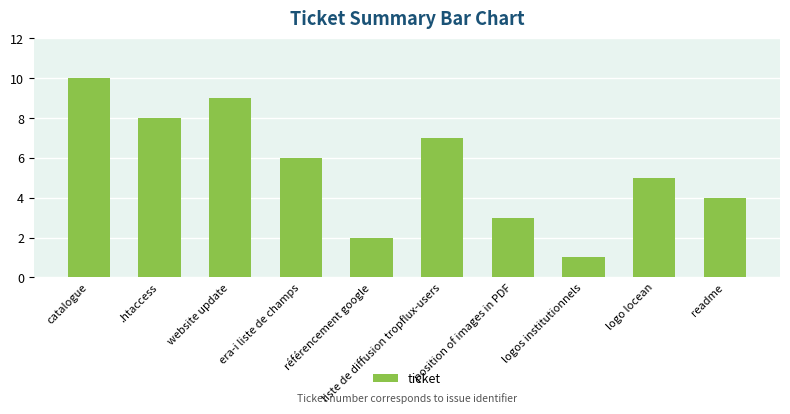

What is the label of the 4th bar from the left?

era-i liste de champs